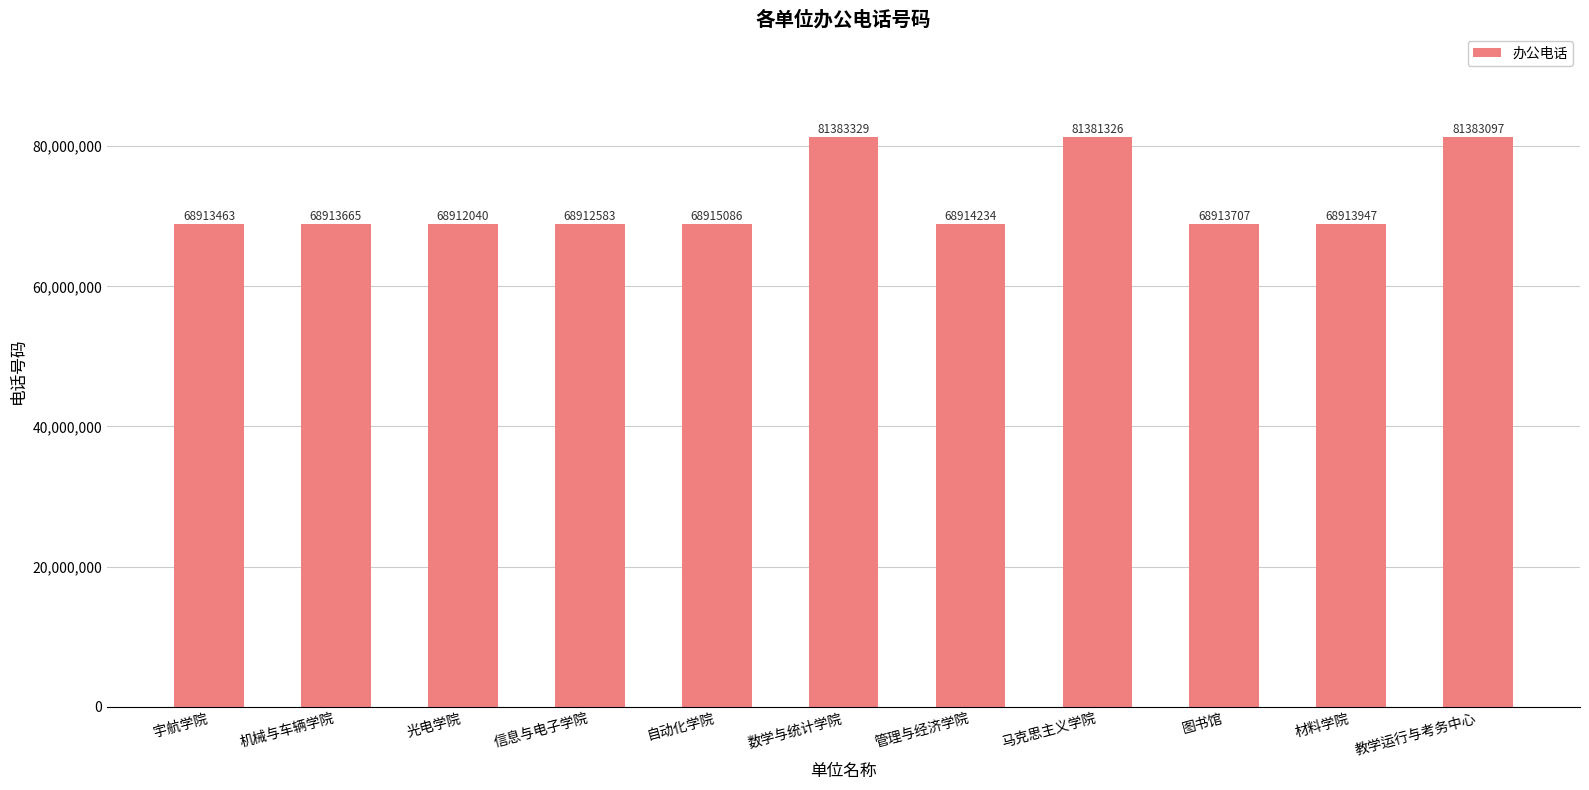

Which has a higher value, 教学运行与考务中心 or 宇航学院?

教学运行与考务中心